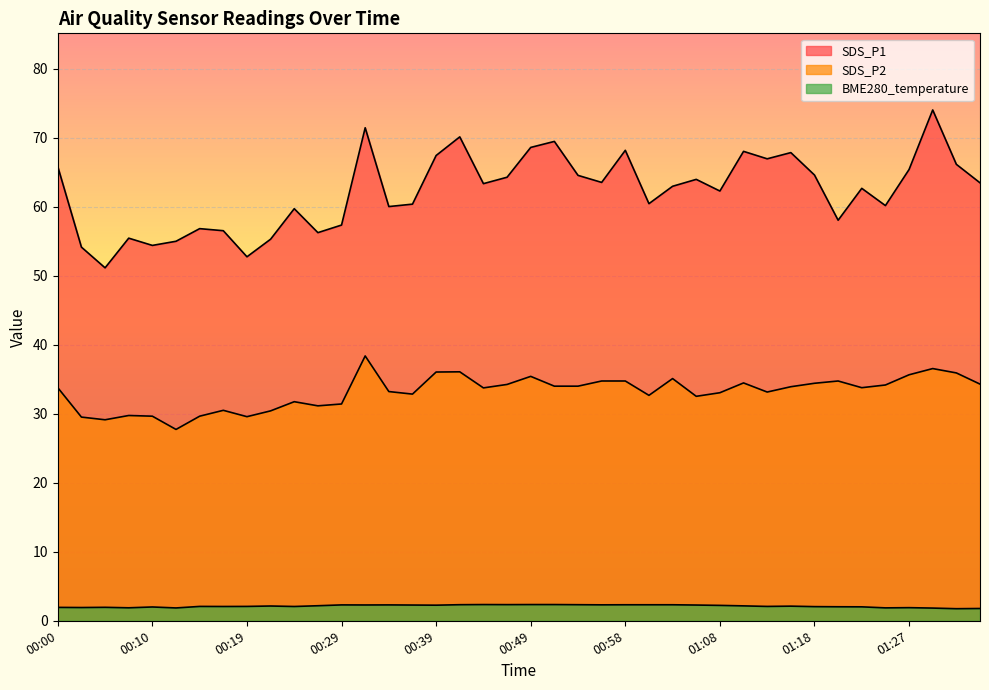

What is the label of the 37th point from the left?

01:27